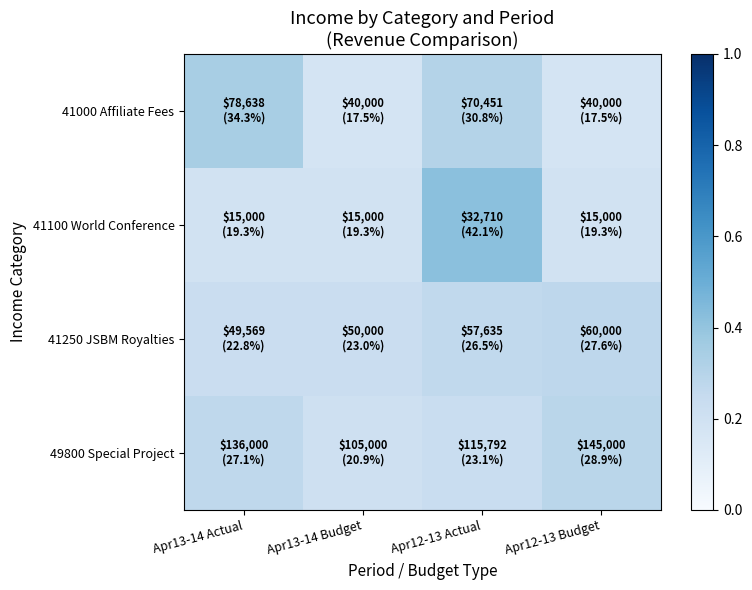

At which category is the sum across all series the highest?

Apr12-13 Actual